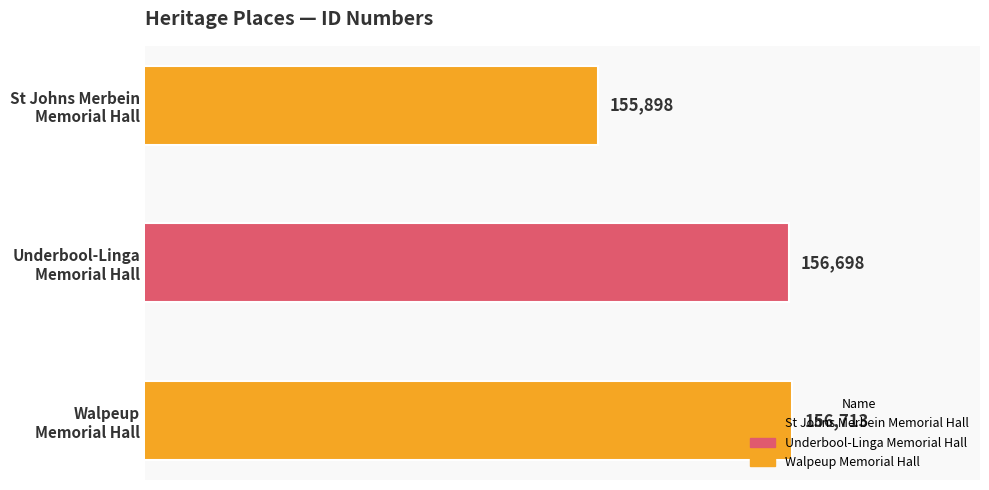

Count the number of categories in the chart.

3